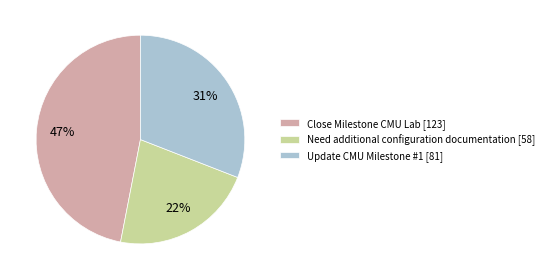

The Need additional configuration documentation slice represents 22% of the pie. True or false?

True